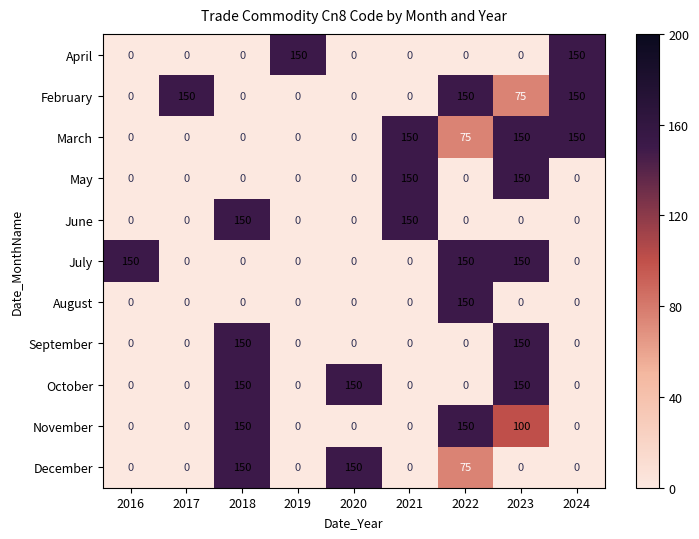

How many data points in October are above 0?

3